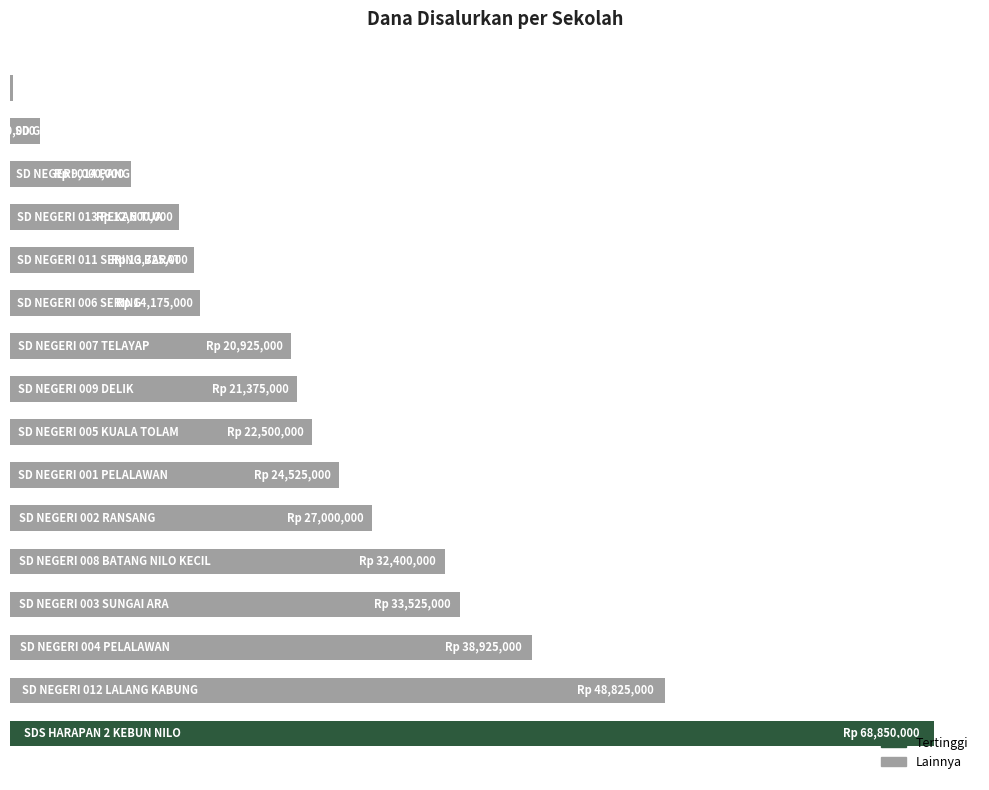

What is the maximum value shown in the chart?

68850000